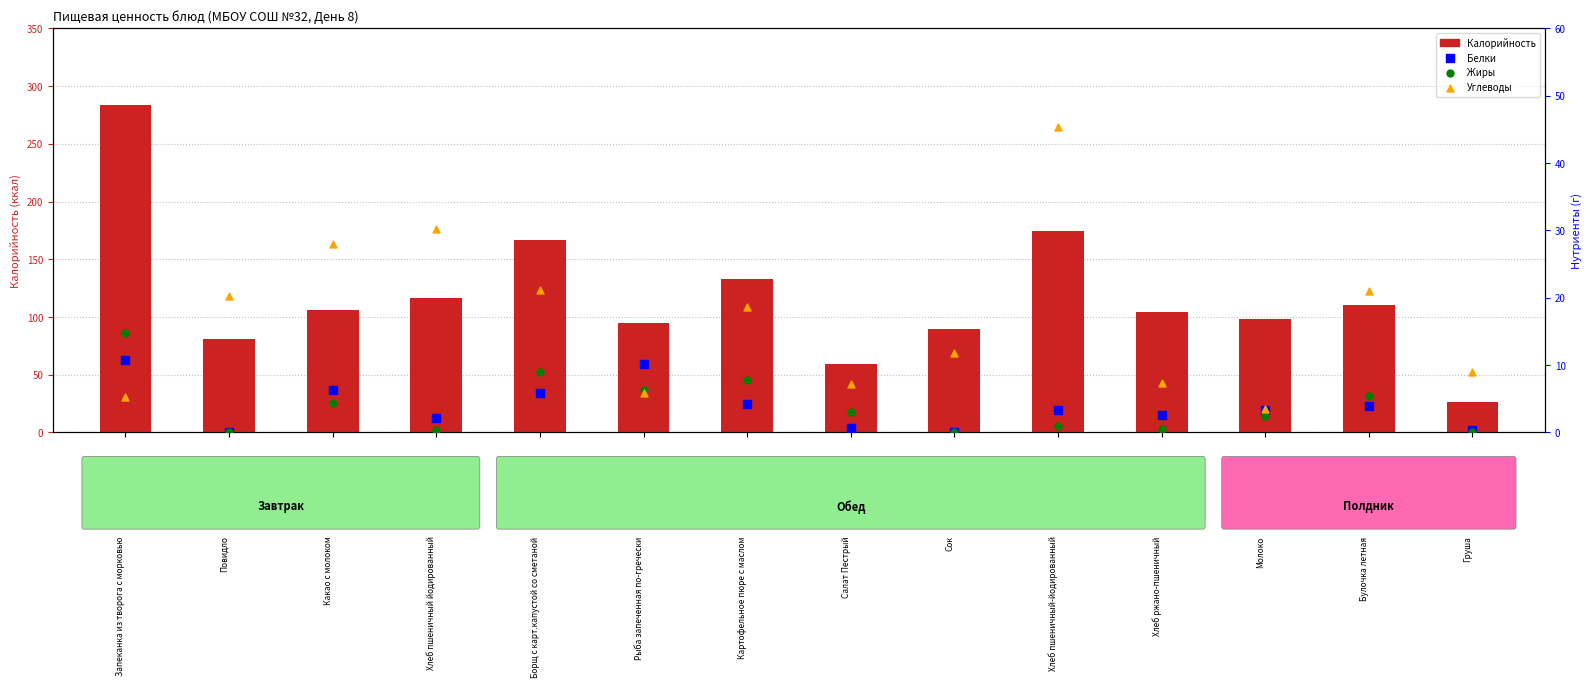

What are all the series names shown in the legend?

Калорийность, Белки, Жиры, Углеводы